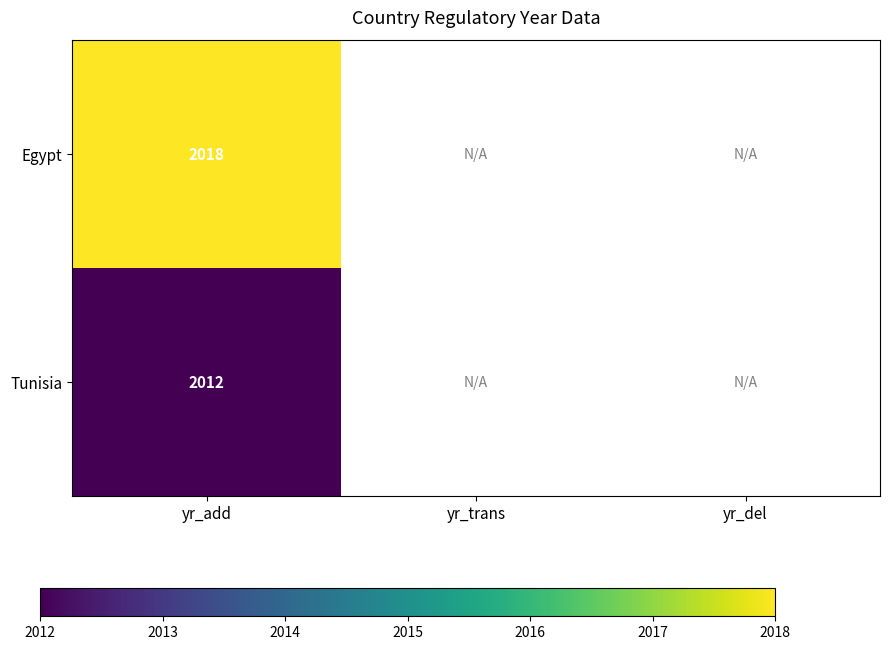

Which label corresponds to the smallest value in the chart?

yr_add